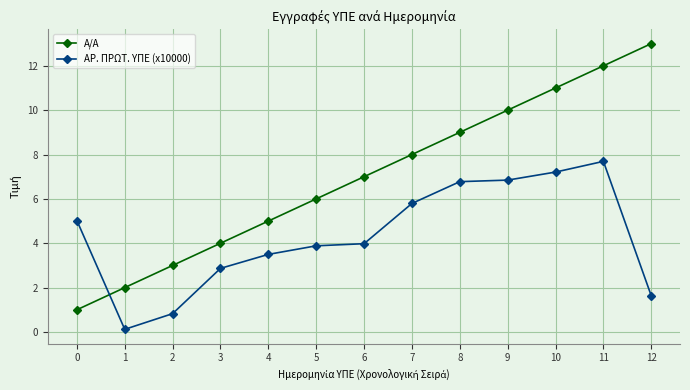

True or false: Α/Α has more than 0 points higher than both neighbors.

False